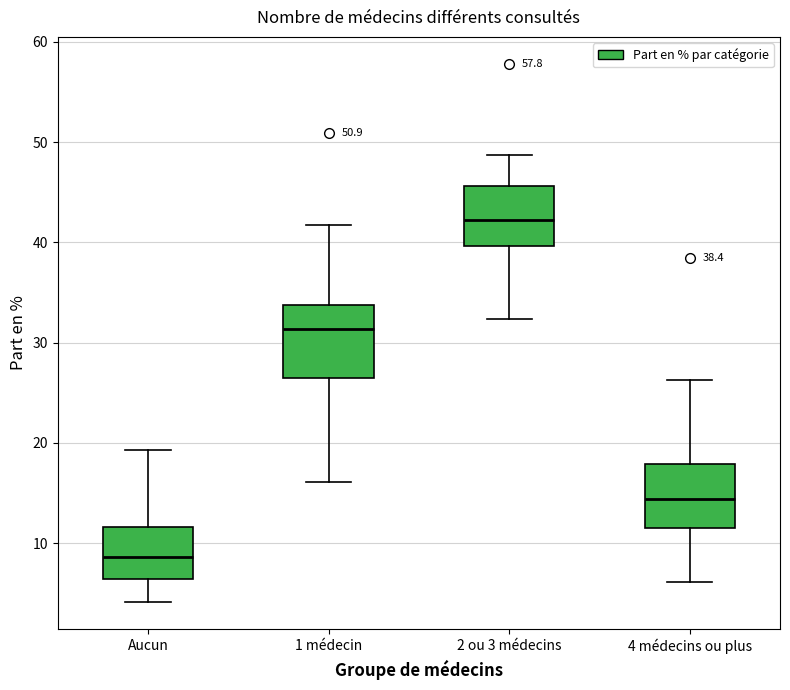

Which box's median line is the highest?

2 ou 3 médecins